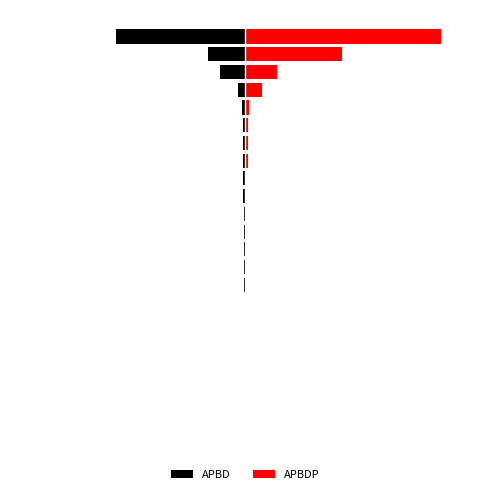

The APBDP series shows 49.3 at 21. True or false?

True